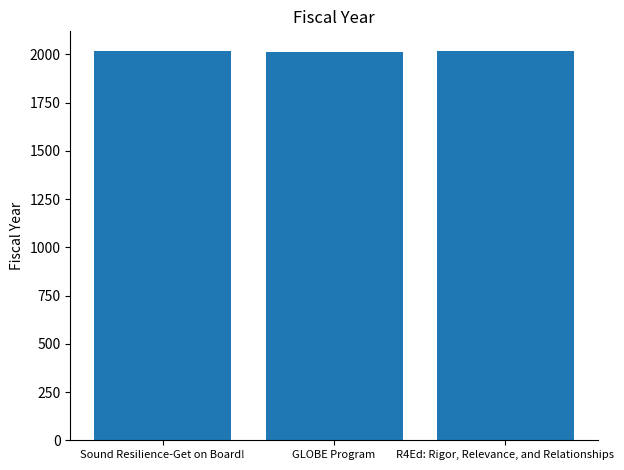

What is the label of the 1st bar from the right?

R4Ed: Rigor, Relevance, and Relationships